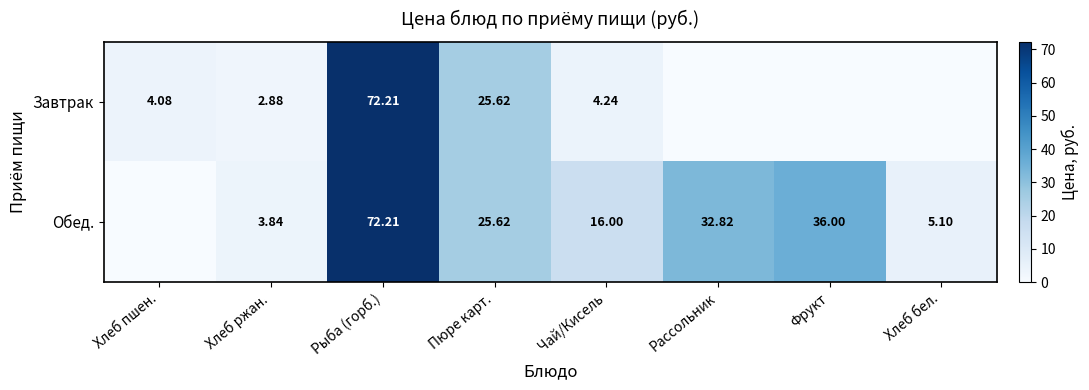

At which category is the sum across all series the highest?

Рыба (горб.)